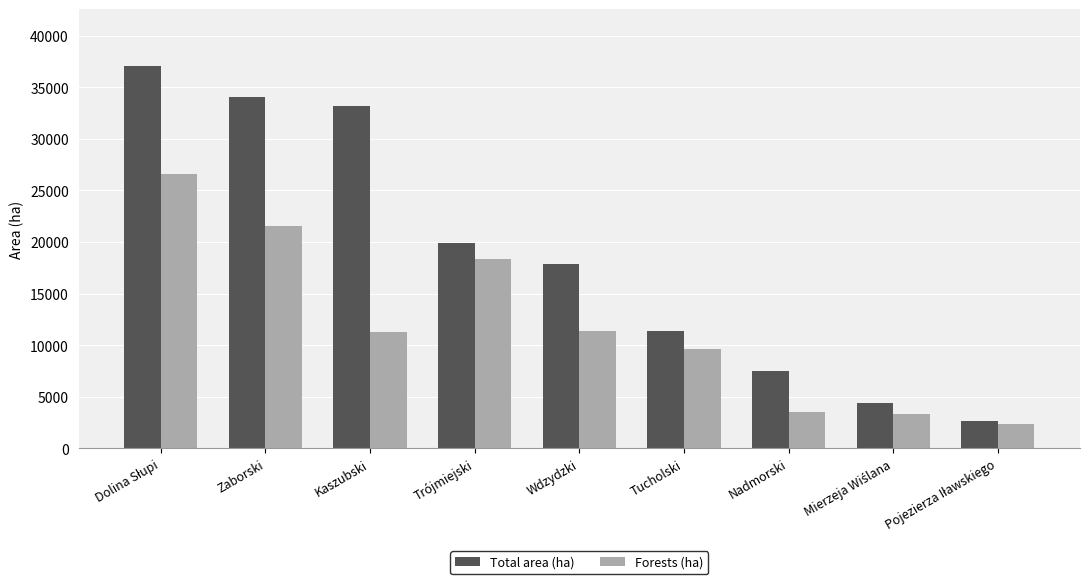

What are all the series names shown in the legend?

Total area (ha), Forests (ha)